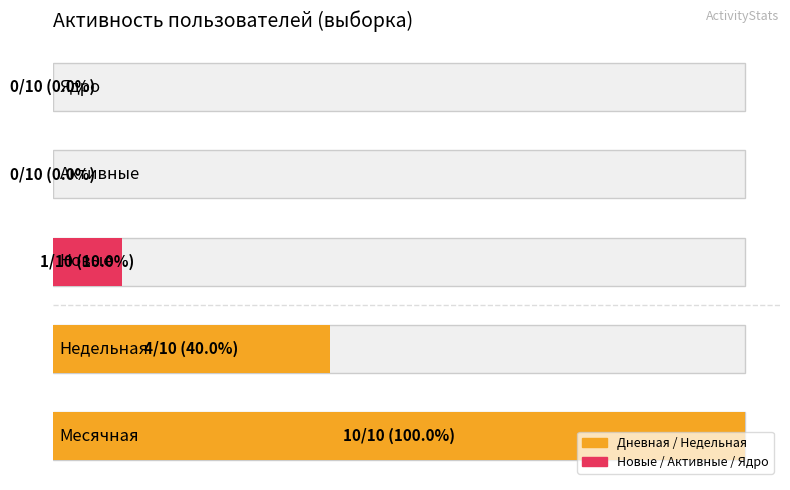

Which series has the largest range (max minus min)?

Недельная